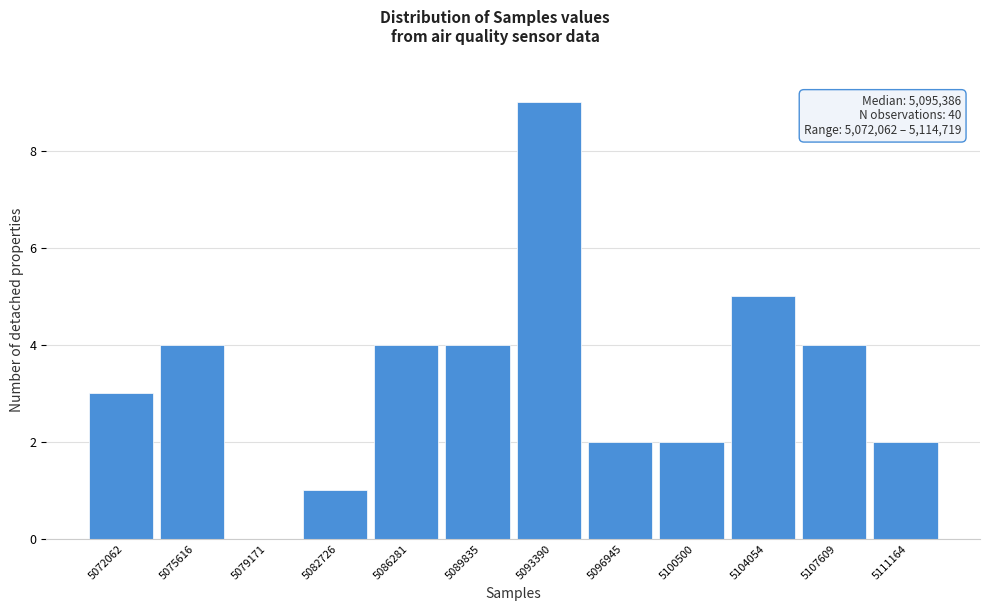

Reading left to right, what are all the values shown in this chart?

5072062=3	5075616=4	5079171=0	5082726=1	5086281=4	5089835=4	5093390=9	5096945=2	5100500=2	5104054=5	5107609=4	5111164=2